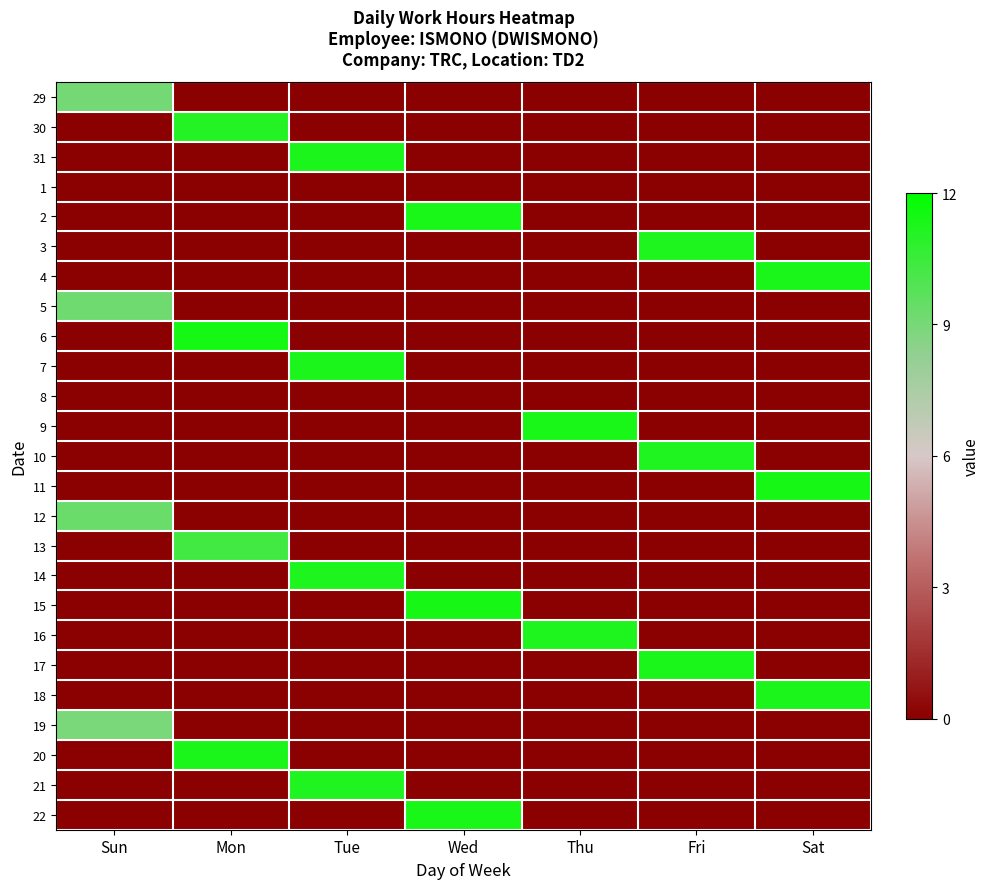

Reading left to right, extract all data points from this chart.

29: Sun=9.1	Mon=0.0	Tue=0.0	Wed=0.0	Thu=0.0	Fri=0.0	Sat=0.0
30: Sun=0.0	Mon=11.1	Tue=0.0	Wed=0.0	Thu=0.0	Fri=0.0	Sat=0.0
31: Sun=0.0	Mon=0.0	Tue=11.3	Wed=0.0	Thu=0.0	Fri=0.0	Sat=0.0
1: Sun=0.0	Mon=0.0	Tue=0.0	Wed=0.0	Thu=0.0	Fri=0.0	Sat=0.0
2: Sun=0.0	Mon=0.0	Tue=0.0	Wed=11.3	Thu=0.0	Fri=0.0	Sat=0.0
3: Sun=0.0	Mon=0.0	Tue=0.0	Wed=0.0	Thu=0.0	Fri=11.2	Sat=0.0
4: Sun=0.0	Mon=0.0	Tue=0.0	Wed=0.0	Thu=0.0	Fri=0.0	Sat=11.3
5: Sun=9.2	Mon=0.0	Tue=0.0	Wed=0.0	Thu=0.0	Fri=0.0	Sat=0.0
6: Sun=0.0	Mon=11.4	Tue=0.0	Wed=0.0	Thu=0.0	Fri=0.0	Sat=0.0
7: Sun=0.0	Mon=0.0	Tue=11.3	Wed=0.0	Thu=0.0	Fri=0.0	Sat=0.0
8: Sun=0.0	Mon=0.0	Tue=0.0	Wed=0.0	Thu=0.0	Fri=0.0	Sat=0.0
9: Sun=0.0	Mon=0.0	Tue=0.0	Wed=0.0	Thu=11.4	Fri=0.0	Sat=0.0
10: Sun=0.0	Mon=0.0	Tue=0.0	Wed=0.0	Thu=0.0	Fri=11.2	Sat=0.0
11: Sun=0.0	Mon=0.0	Tue=0.0	Wed=0.0	Thu=0.0	Fri=0.0	Sat=11.4
12: Sun=9.4	Mon=0.0	Tue=0.0	Wed=0.0	Thu=0.0	Fri=0.0	Sat=0.0
13: Sun=0.0	Mon=10.3	Tue=0.0	Wed=0.0	Thu=0.0	Fri=0.0	Sat=0.0
14: Sun=0.0	Mon=0.0	Tue=11.2	Wed=0.0	Thu=0.0	Fri=0.0	Sat=0.0
15: Sun=0.0	Mon=0.0	Tue=0.0	Wed=11.4	Thu=0.0	Fri=0.0	Sat=0.0
16: Sun=0.0	Mon=0.0	Tue=0.0	Wed=0.0	Thu=11.2	Fri=0.0	Sat=0.0
17: Sun=0.0	Mon=0.0	Tue=0.0	Wed=0.0	Thu=0.0	Fri=11.3	Sat=0.0
18: Sun=0.0	Mon=0.0	Tue=0.0	Wed=0.0	Thu=0.0	Fri=0.0	Sat=11.3
19: Sun=8.9	Mon=0.0	Tue=0.0	Wed=0.0	Thu=0.0	Fri=0.0	Sat=0.0
20: Sun=0.0	Mon=11.3	Tue=0.0	Wed=0.0	Thu=0.0	Fri=0.0	Sat=0.0
21: Sun=0.0	Mon=0.0	Tue=11.2	Wed=0.0	Thu=0.0	Fri=0.0	Sat=0.0
22: Sun=0.0	Mon=0.0	Tue=0.0	Wed=11.3	Thu=0.0	Fri=0.0	Sat=0.0